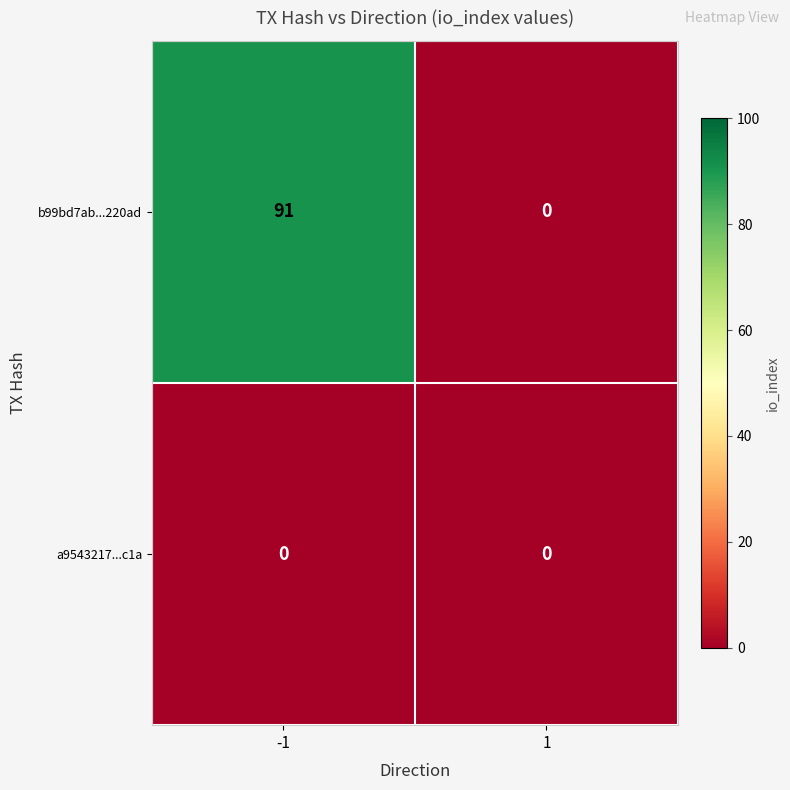

What is the maximum value shown in the chart?

91